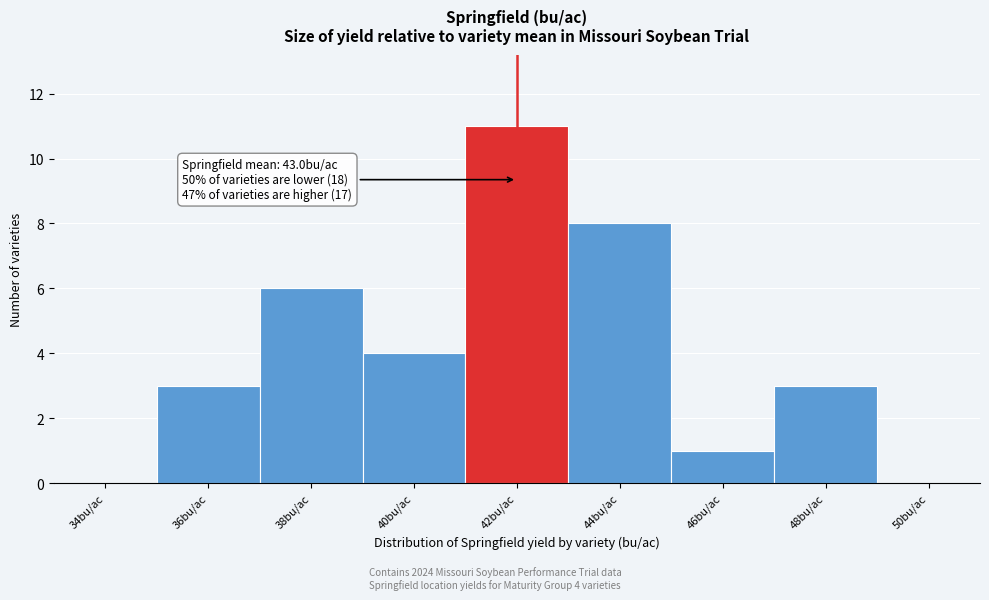

Reading left to right, list all the values displayed in this chart.

34bu/ac=0	36bu/ac=3	38bu/ac=6	40bu/ac=4	42bu/ac=11	44bu/ac=8	46bu/ac=1	48bu/ac=3	50bu/ac=0